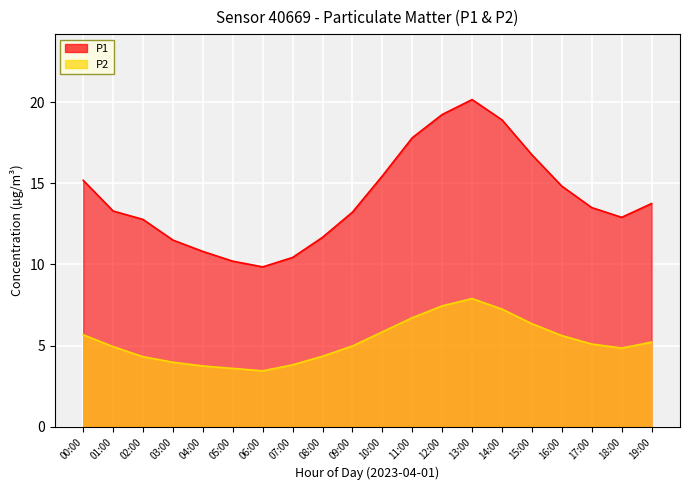

The P1 series shows 2.5 at 03:00. True or false?

False